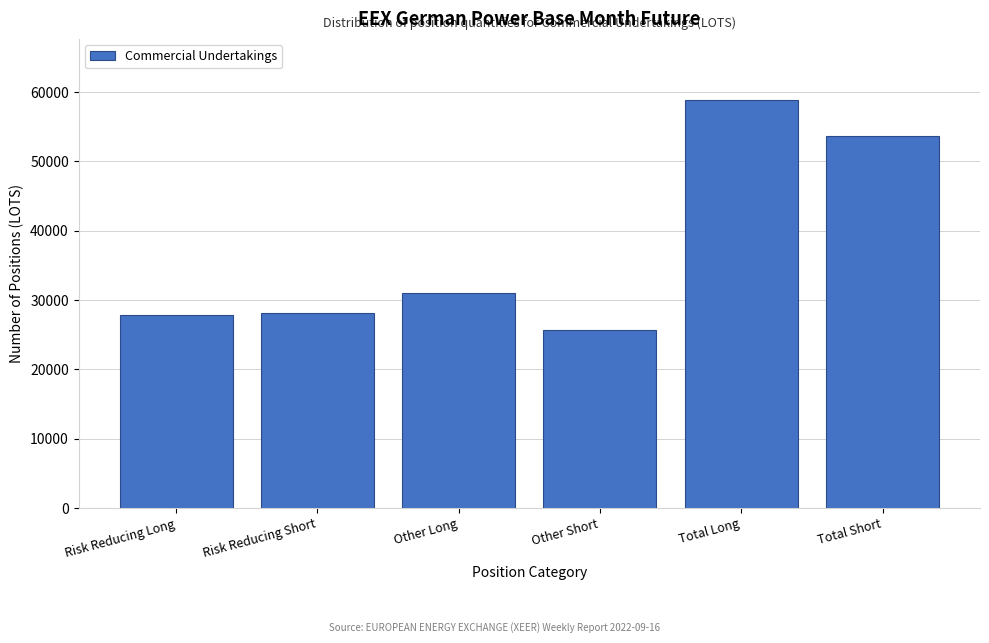

What is the difference between the maximum and minimum values?

33225.3